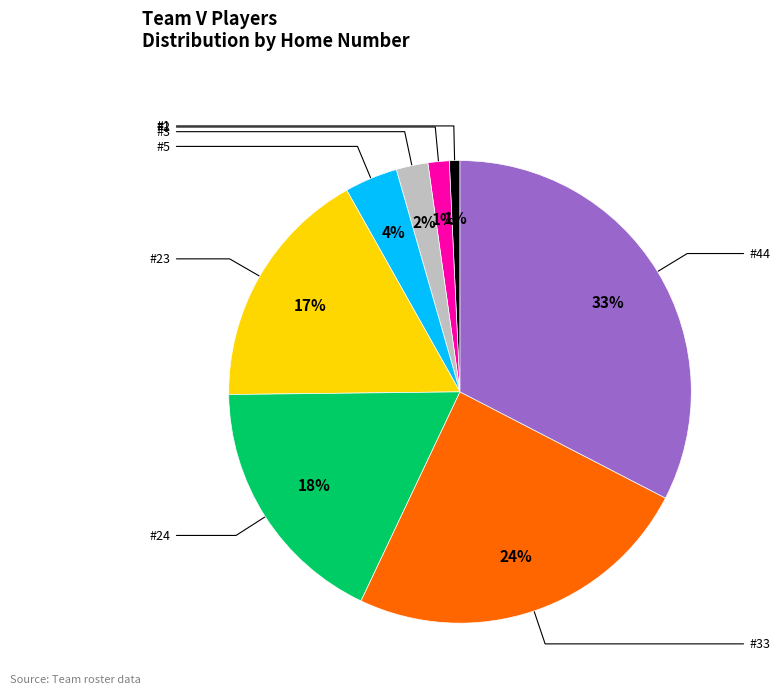

To the nearest percent, what is the average slice percentage?

12%